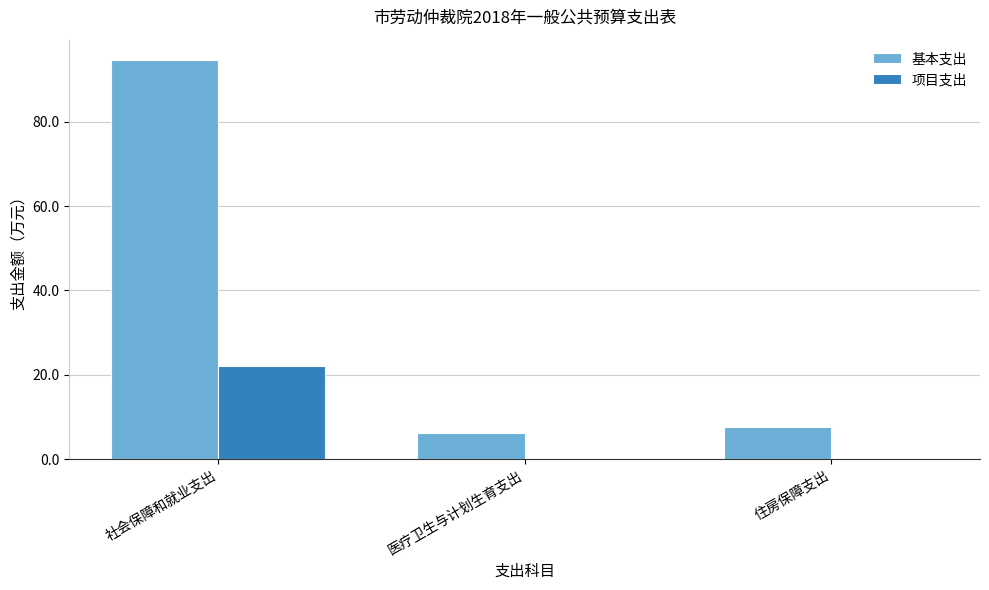

How many series are shown in this chart?

2